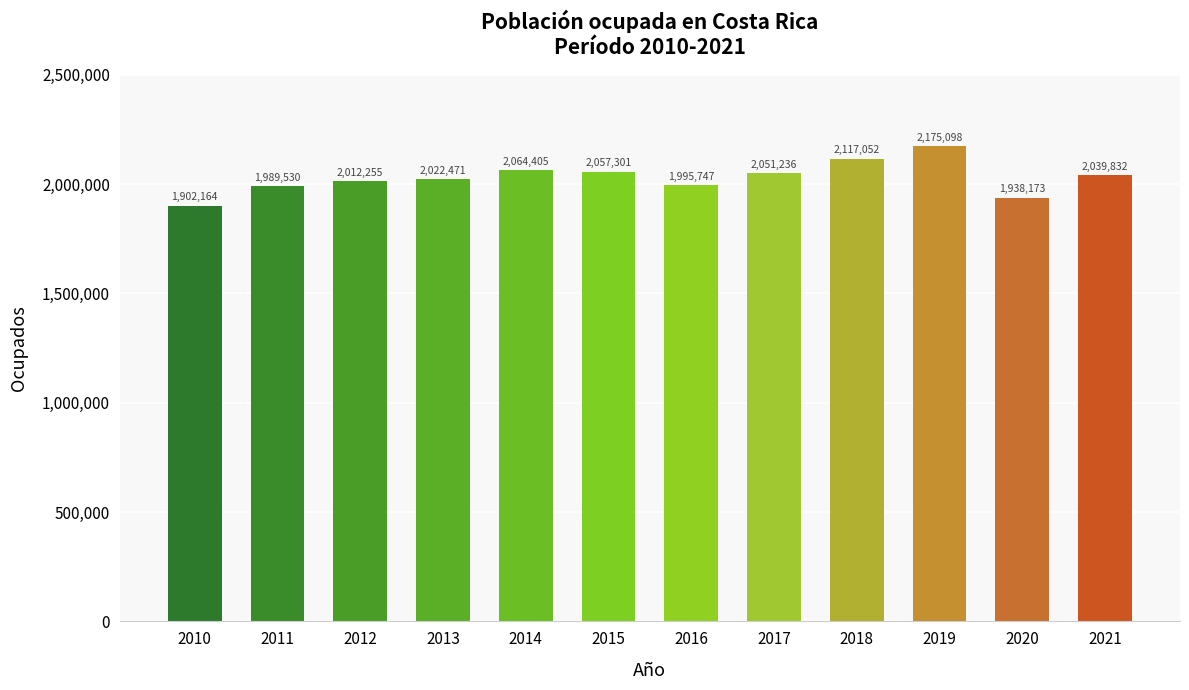

Read the value at 2014, to the nearest 50.

2064400